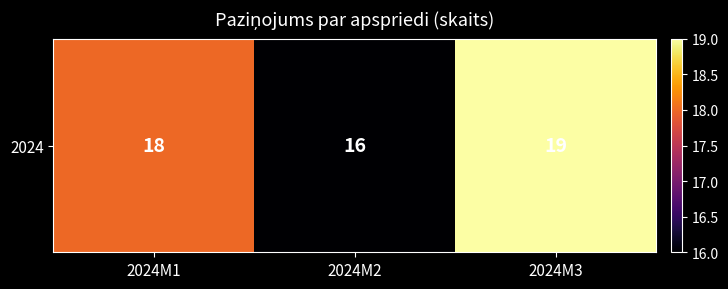

What is the difference between the maximum and minimum values?

3